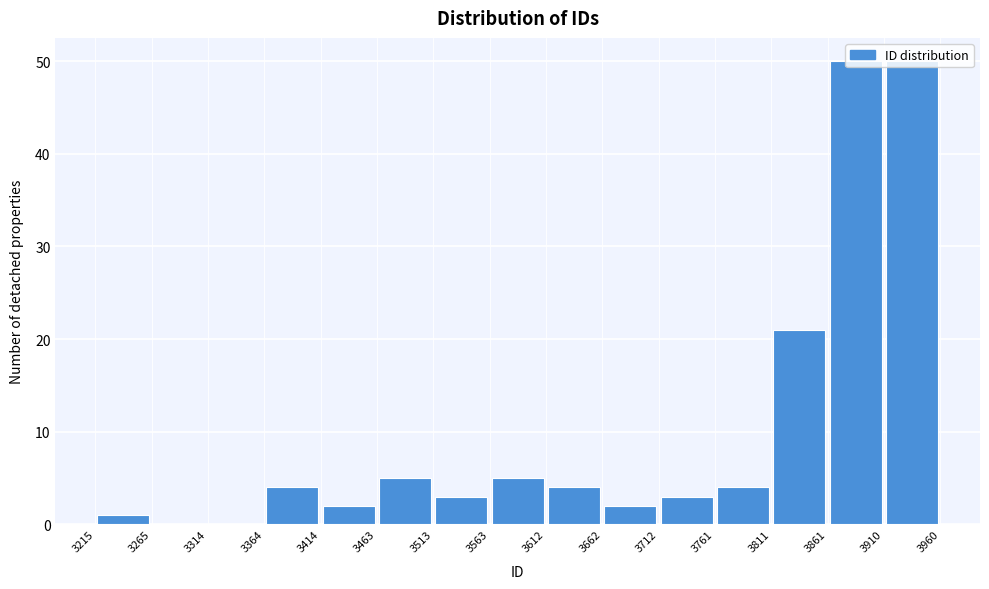

Reading left to right, list every bar in this chart as the range it spans on the x-axis followed by its height. The values are not printed on the chart, so give them approximately, as read against the axis.

3215 to 3265: 1
3265 to 3314: 0
3314 to 3364: 0
3364 to 3414: 4
3414 to 3463: 2
3463 to 3513: 5
3513 to 3563: 3
3563 to 3612: 5
3612 to 3662: 4
3662 to 3712: 2
3712 to 3761: 3
3761 to 3811: 4
3811 to 3861: 21
3861 to 3910: 50
3910 to 3960: 50